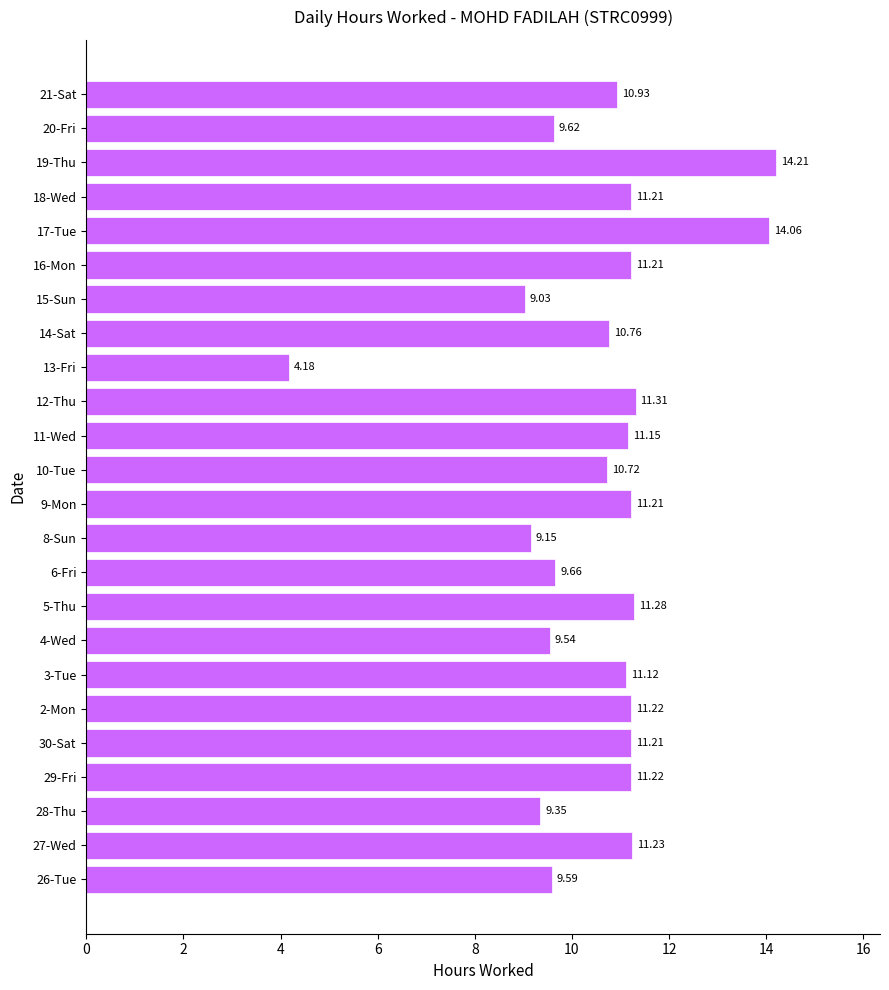

Which label corresponds to the smallest value in the chart?

13-Fri